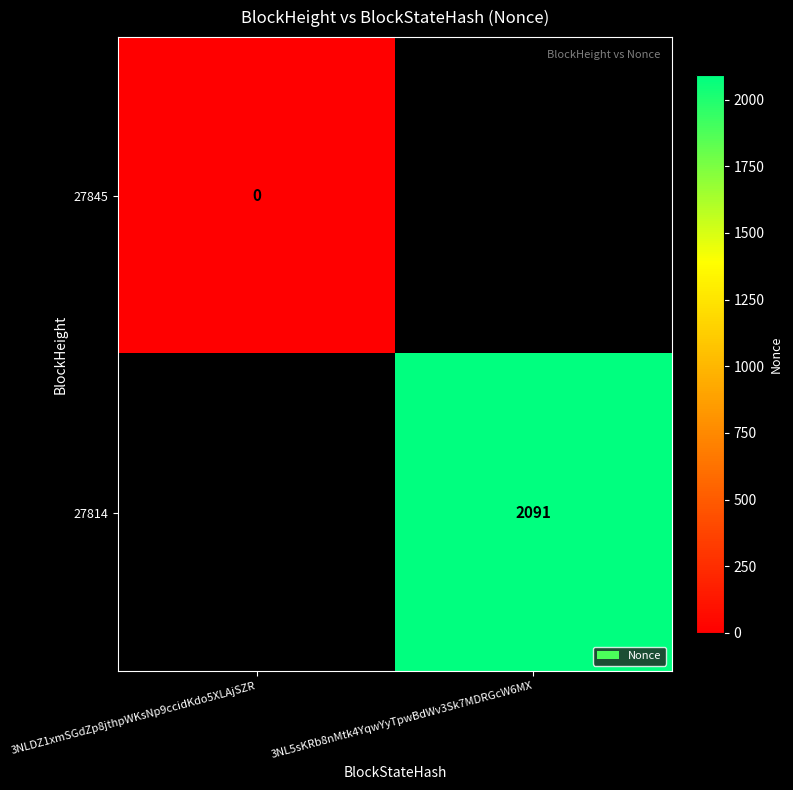

The value of 27814 at 3NL5sKRb8nMtk4YqwYyTpwBdWv3Sk7MDRGcW6MX is 2091. True or false?

True